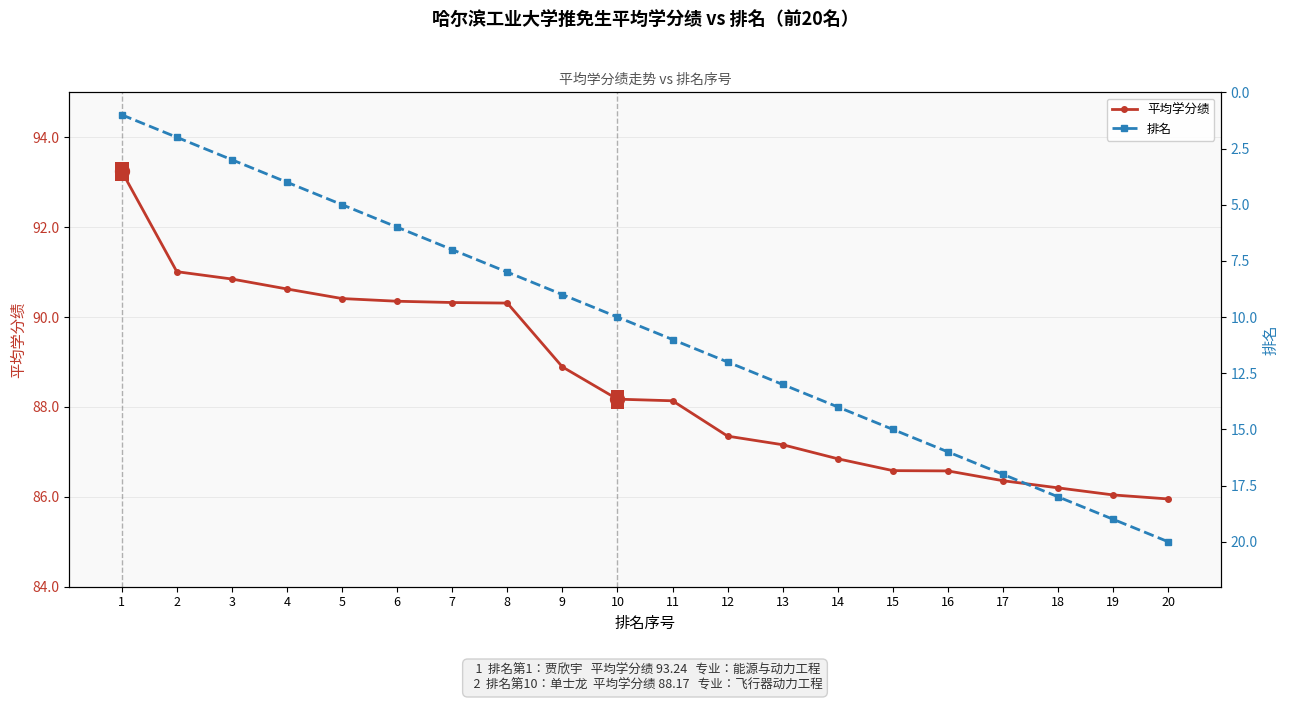

Is it true that 平均学分绩 equals 86.4 at 17?

True